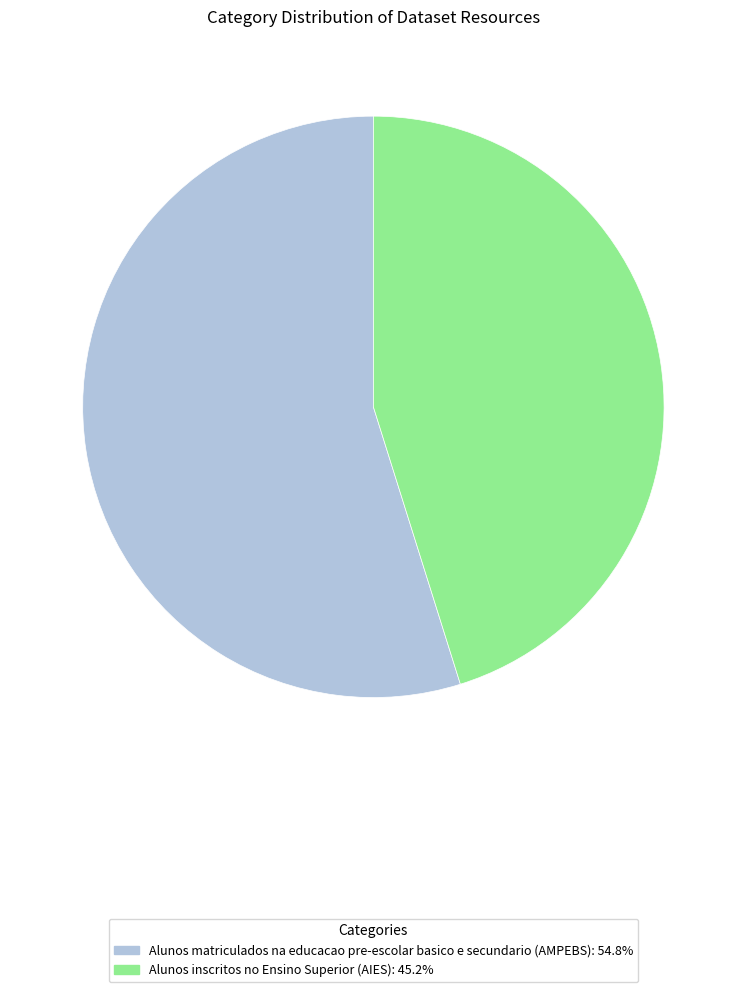

What is the smallest slice in the pie chart?

Alunos inscritos no Ensino Superior (AIES)